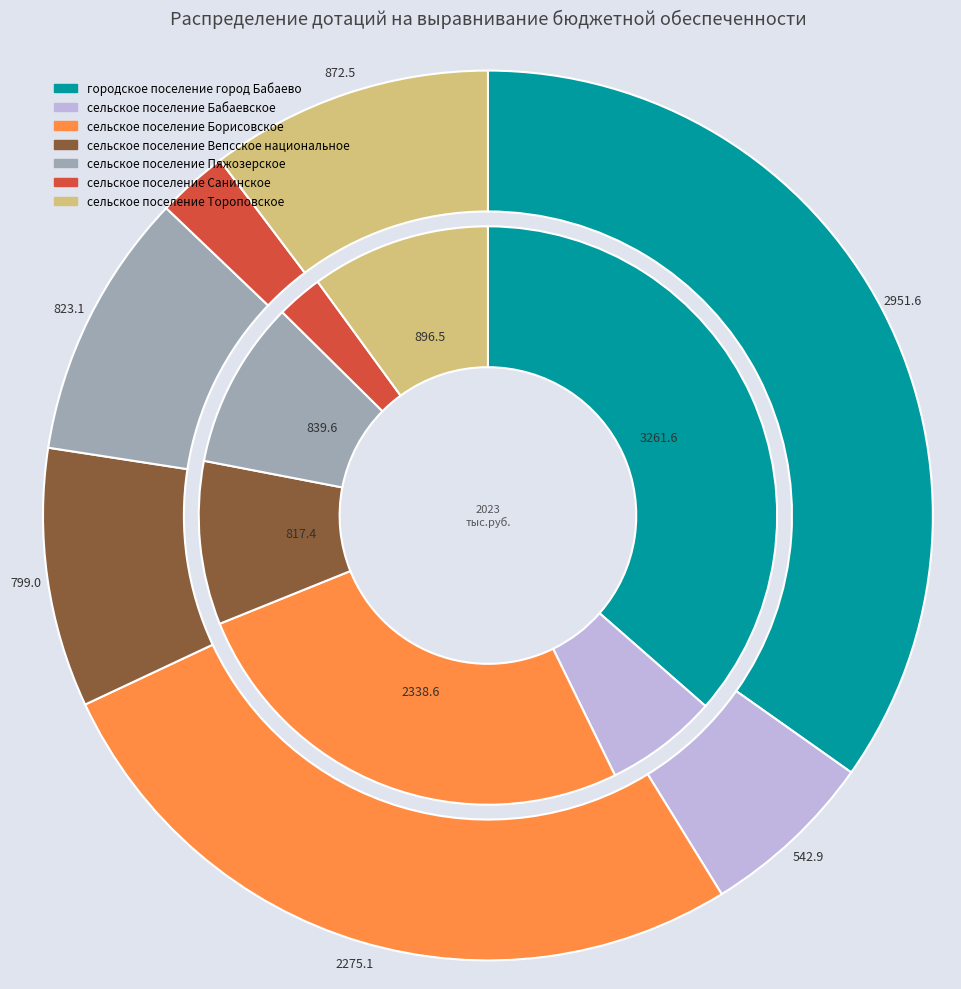

How many segments does this pie chart have?

7